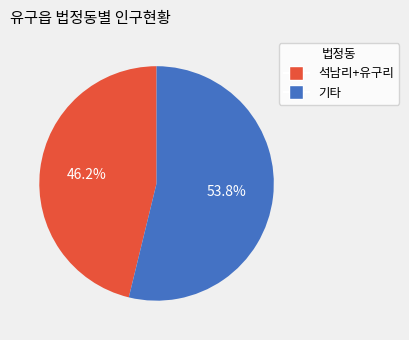

Is there a majority slice in this chart?

Yes